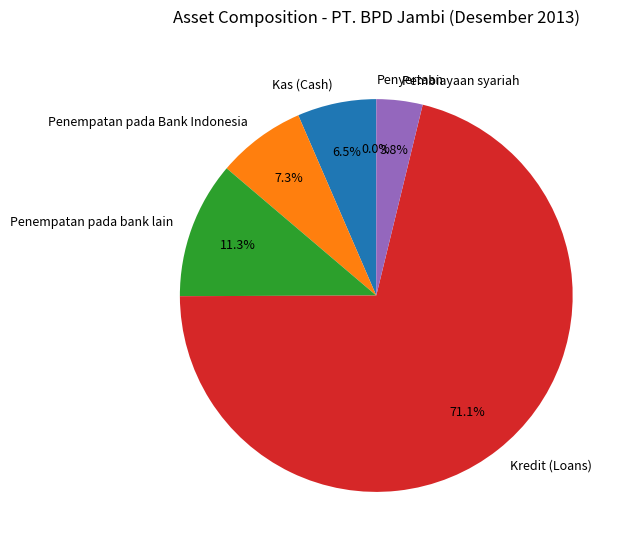

Is there a majority slice in this chart?

Yes